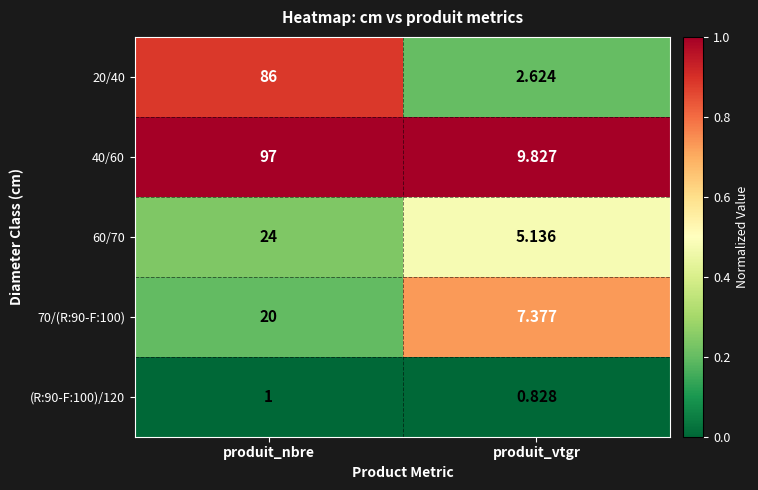

List the labels in order of 20/40 value, smallest first.

produit_vtgr, produit_nbre